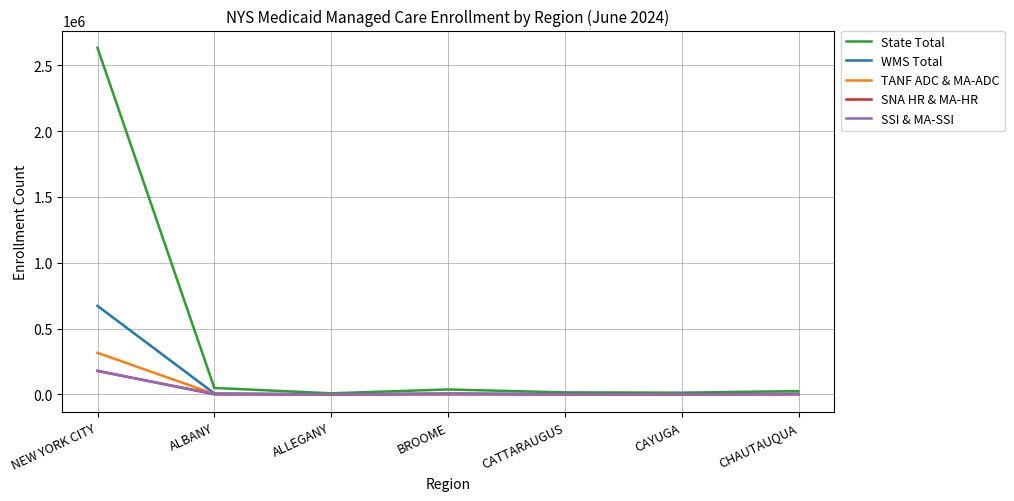

How many categories are shown in the chart?

7